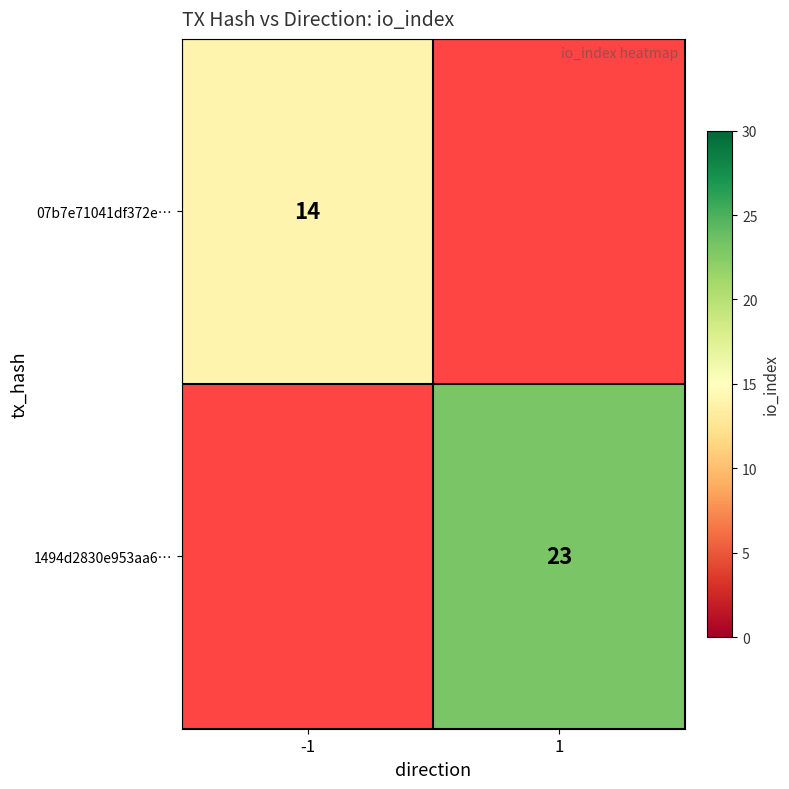

The value of 1494d2830e953aa6… at 1 is 6. True or false?

False